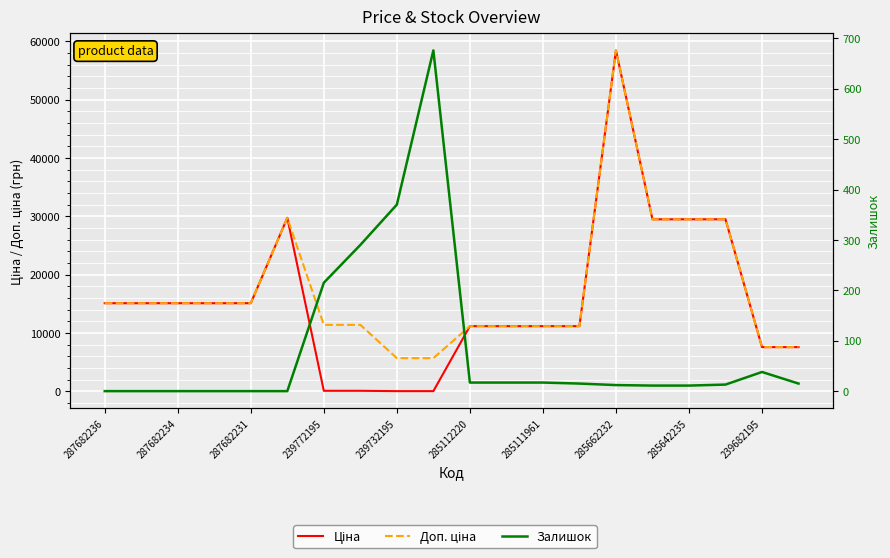

How many interior local peaks does the Ціна series have?

2